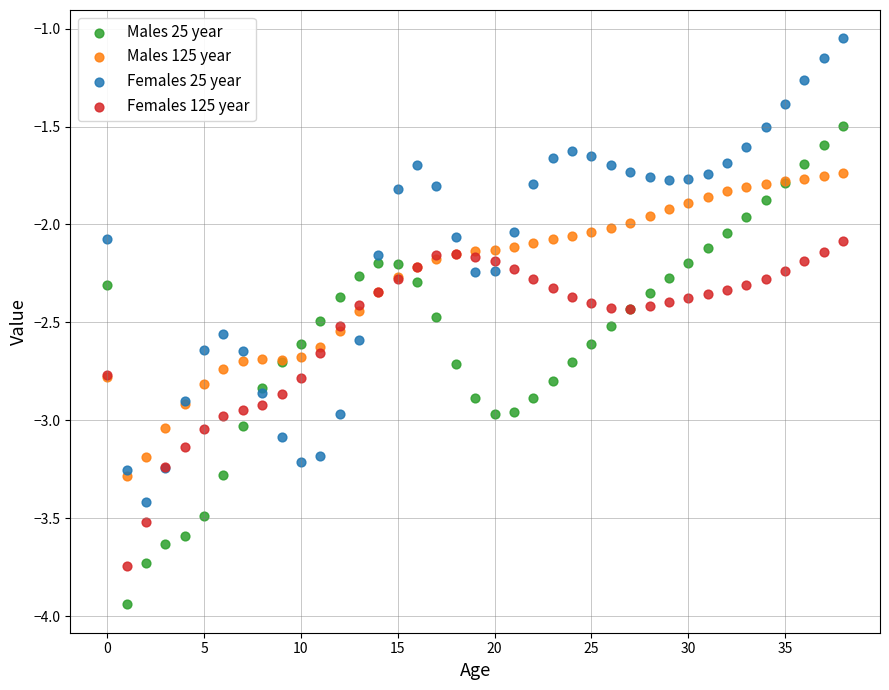

Which series has the largest Y range (max minus min)?

Males 25 year